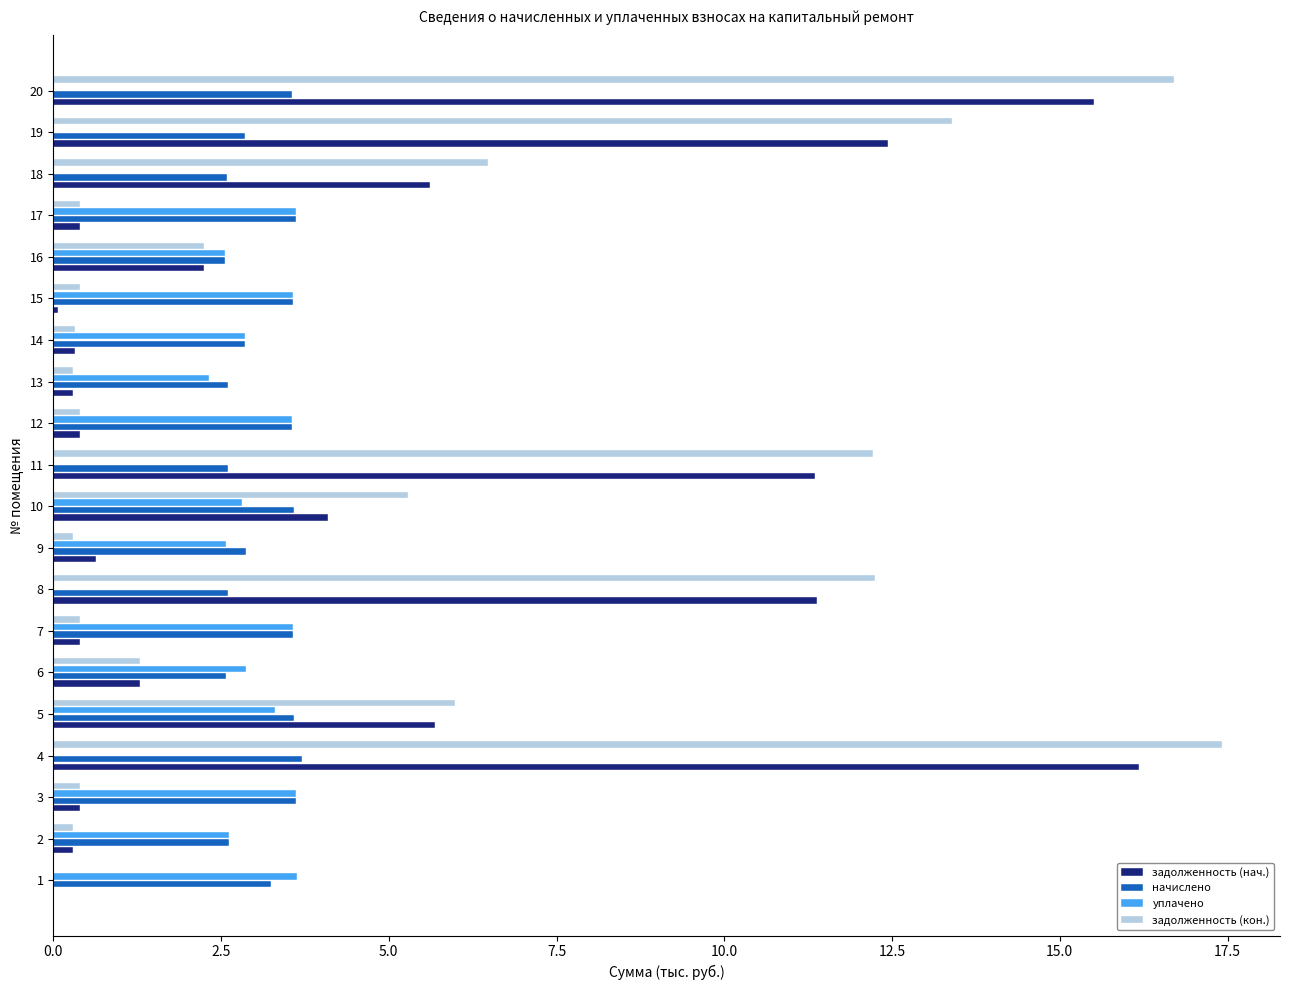

What is the average value of the задолженность (кон.) series?

4.8